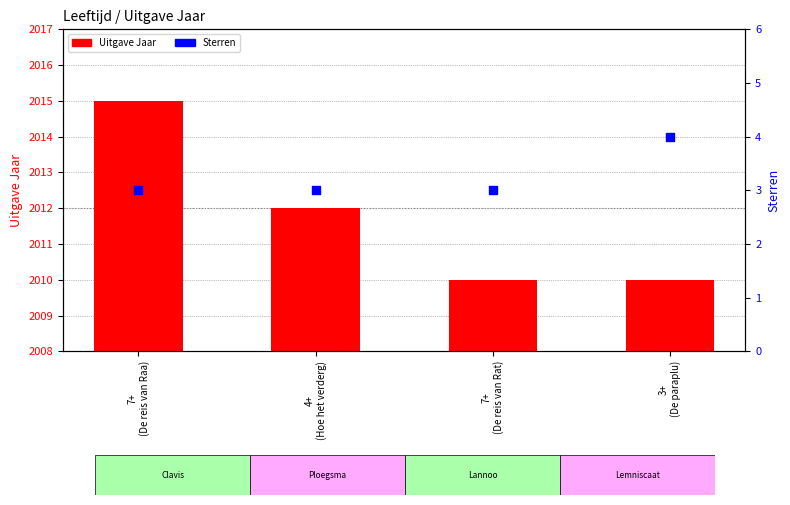

Which series has the largest total across all categories?

Uitgave Jaar